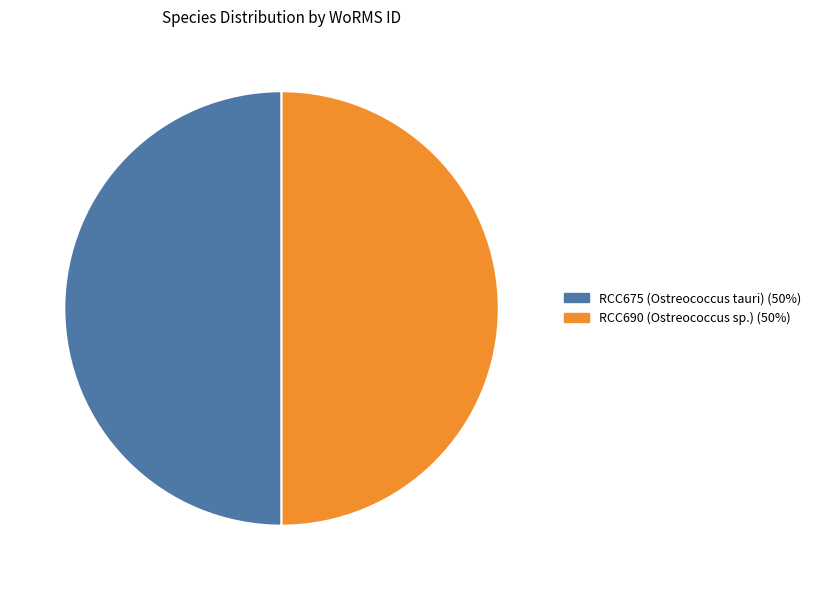

Combined, do RCC690 (Ostreococcus sp.) and RCC675 (Ostreococcus tauri) account for over 50%?

Yes